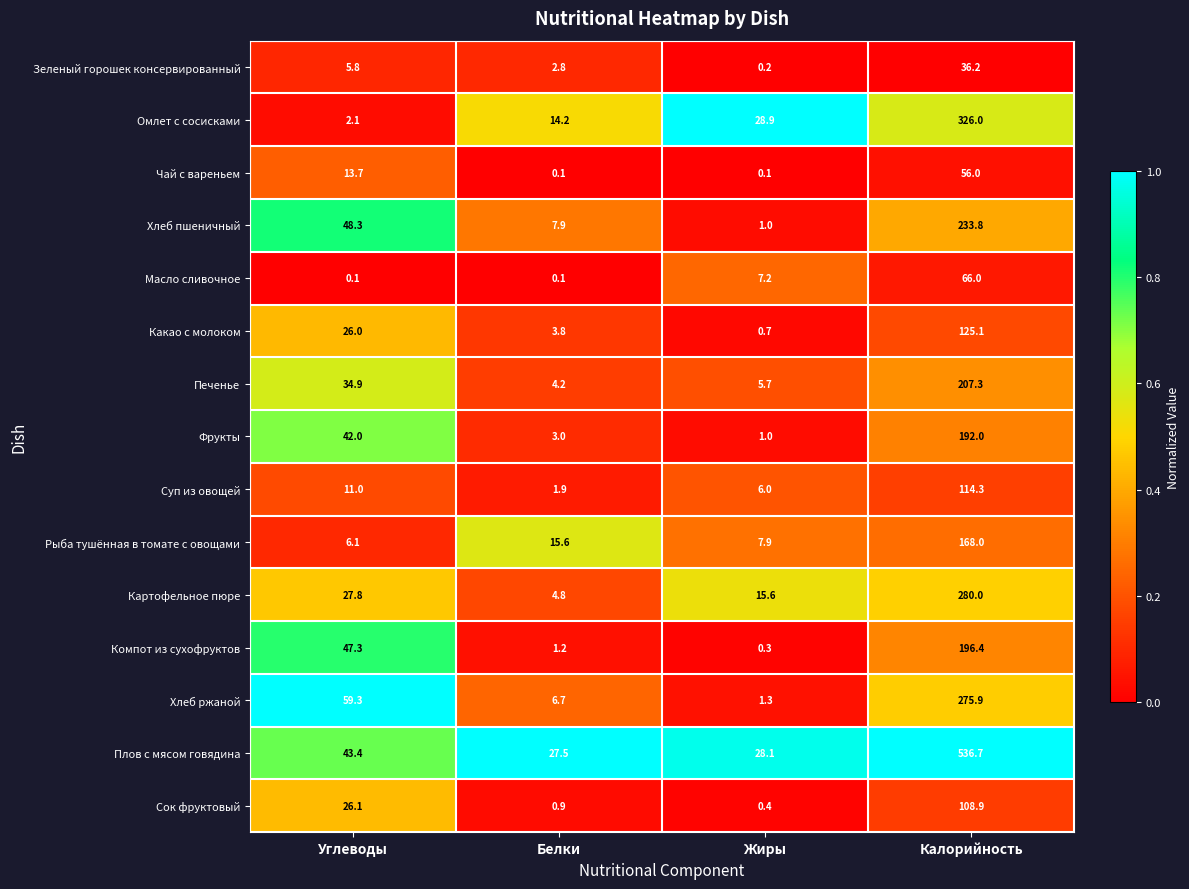

What is the difference between the second highest and minimum values in the Сок фруктовый series?

25.7